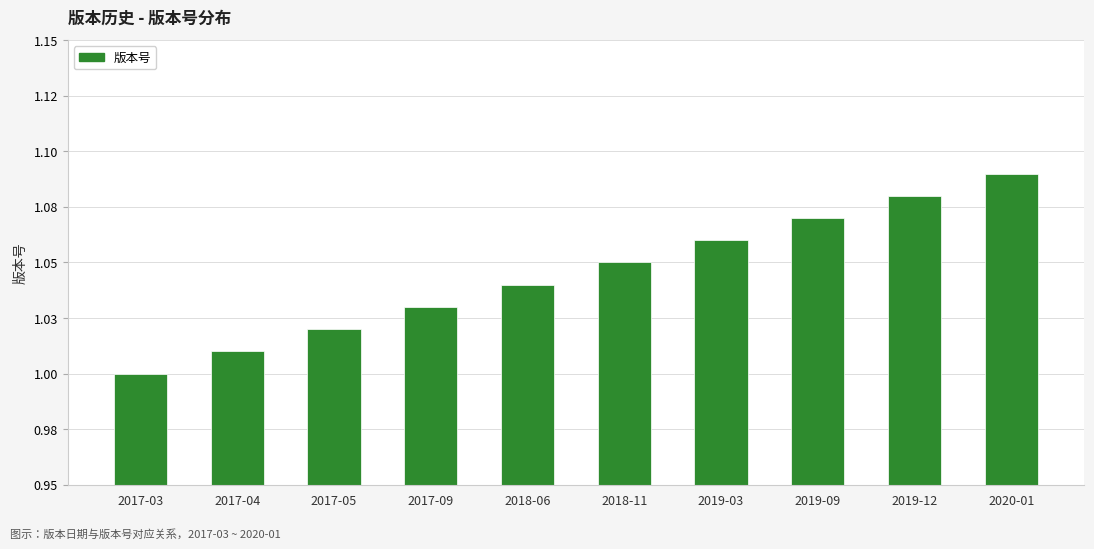

Rank the categories by value from highest to lowest.

2020-01, 2019-12, 2019-09, 2019-03, 2018-11, 2018-06, 2017-09, 2017-05, 2017-04, 2017-03